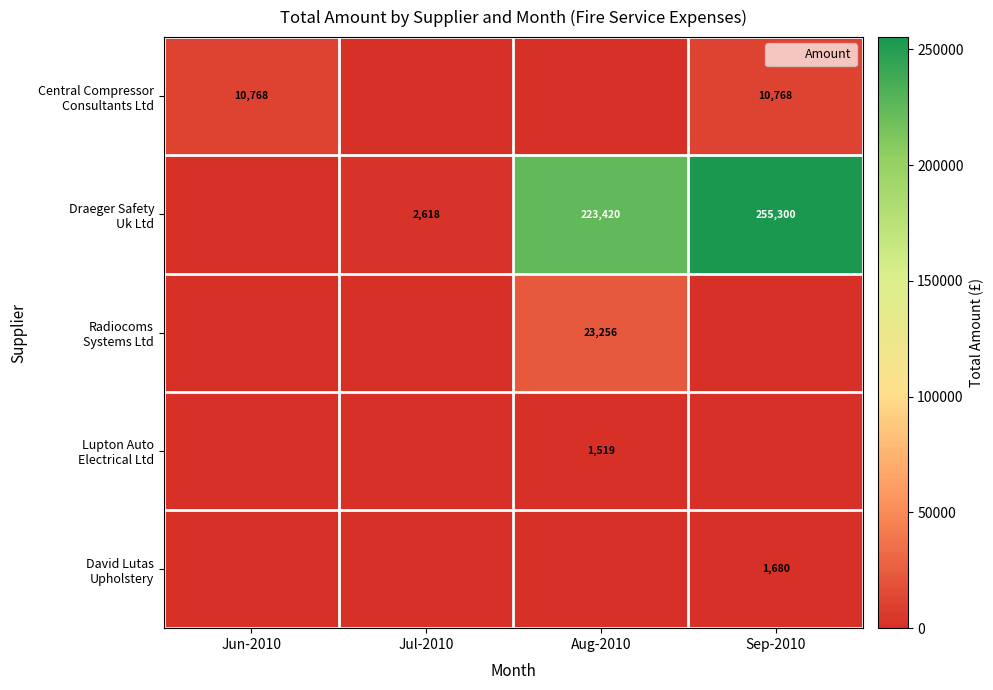

Where is David Lutas Upholstery nearest to the value 840?

Jun-2010